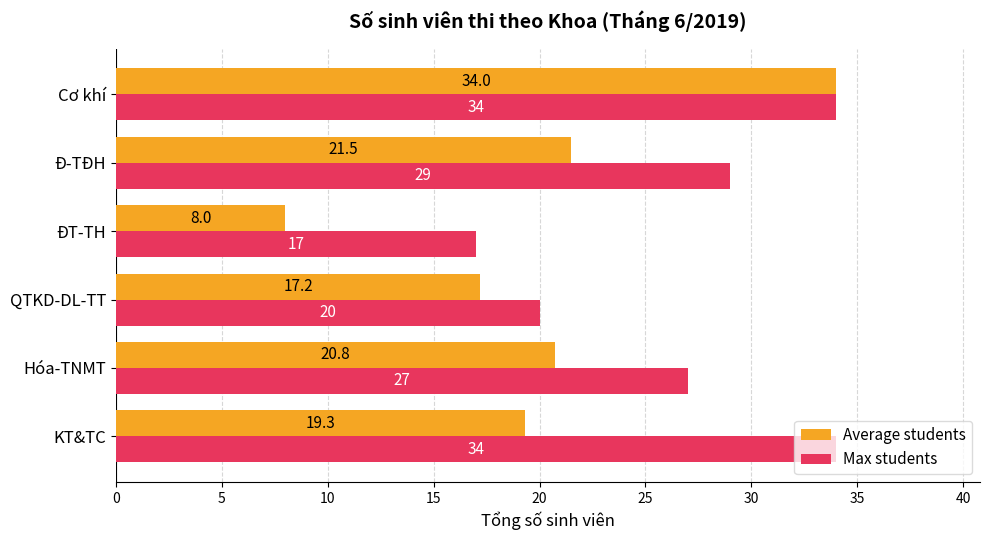

What is the difference between the maximum and second lowest values in the Max students series?

14.0